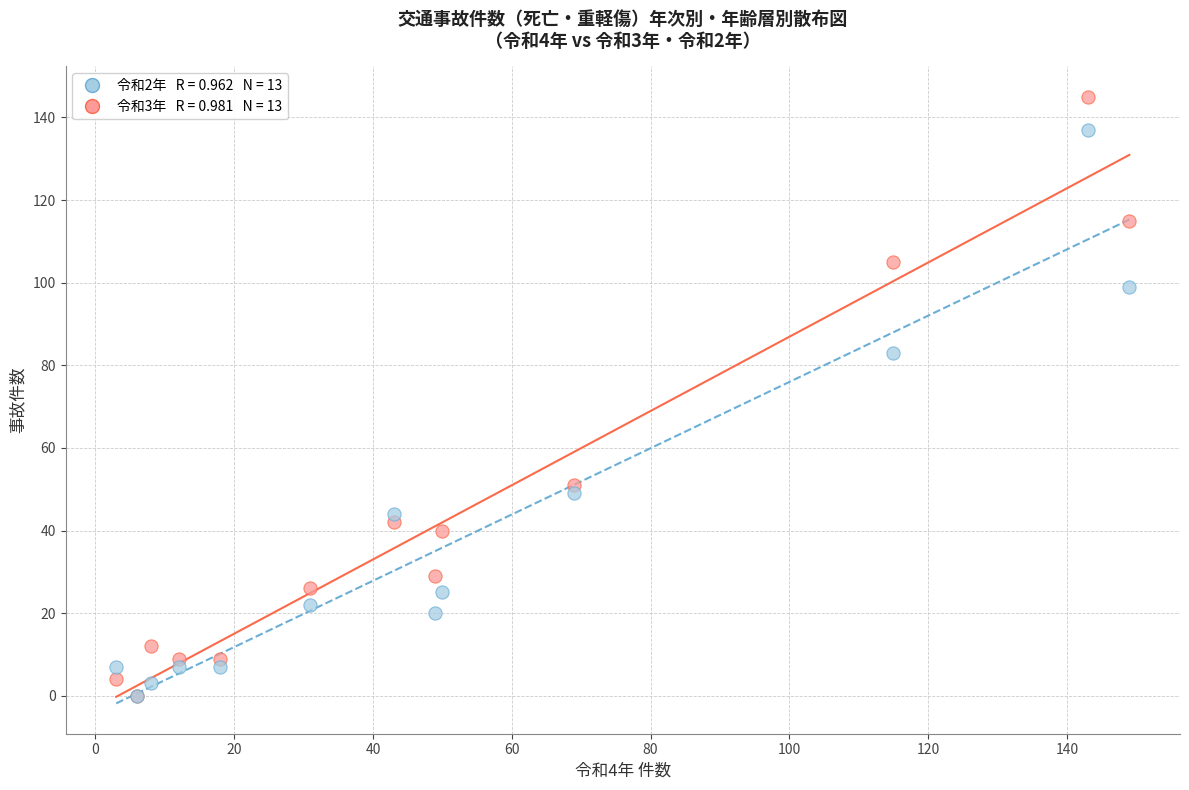

Across all series, what Y value is closest to 72?

83